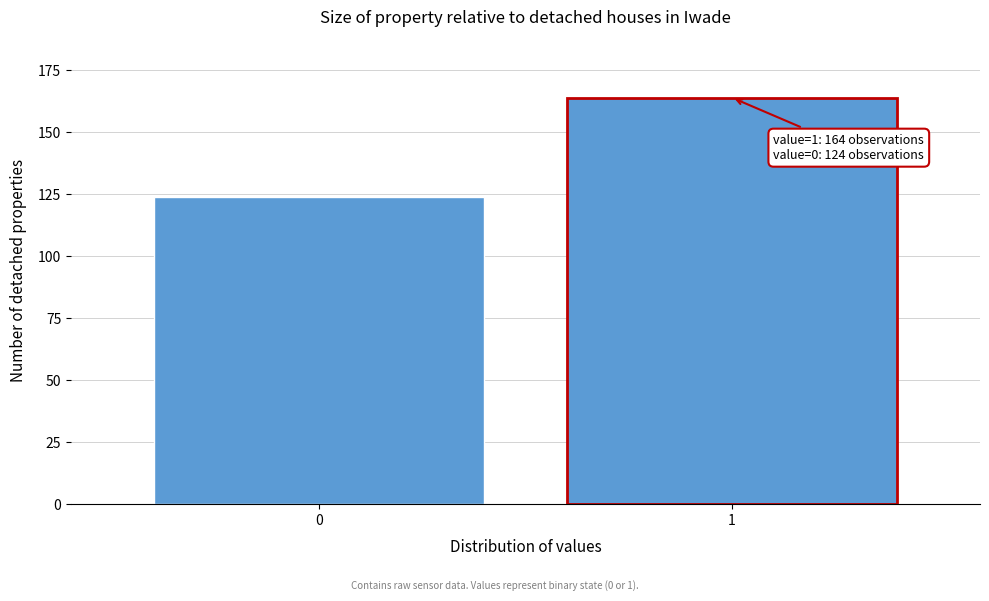

Reading left to right, what are all the values shown in this chart?

0=124	1=164